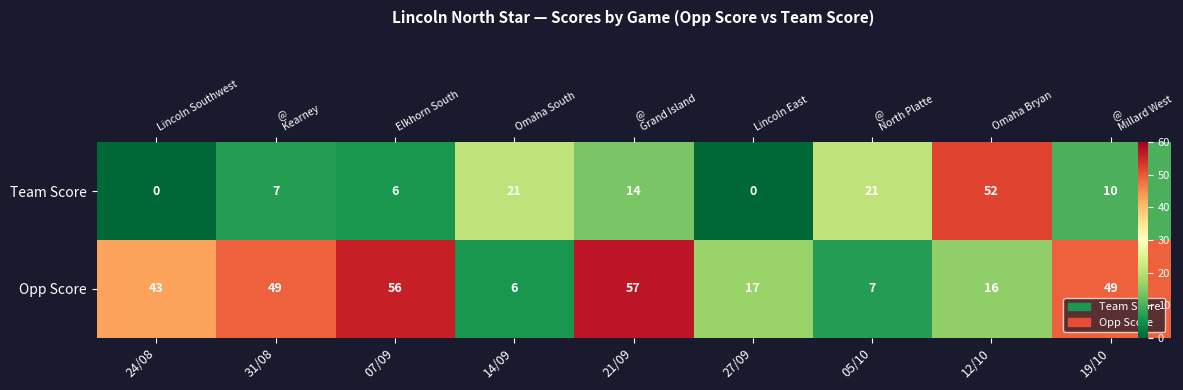

What is the spread (max minus min) of values at 21/09?

43